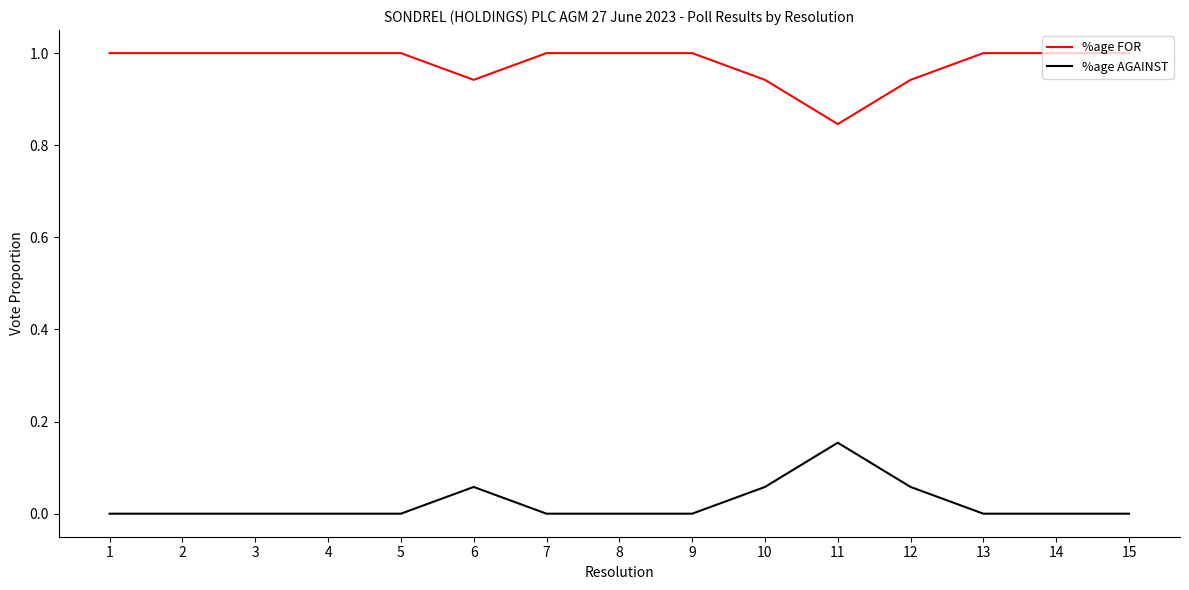

What is the average value of the %age FOR series?

1.0